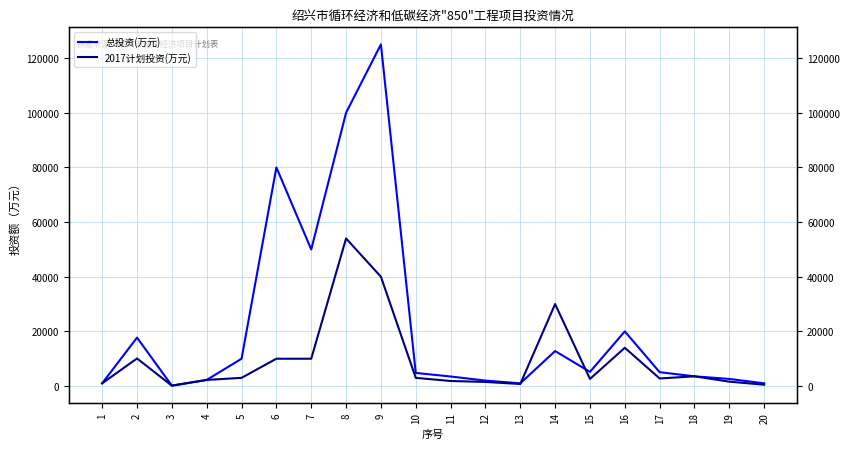

The 总投资(万元) series shows 3916 at 4. True or false?

False